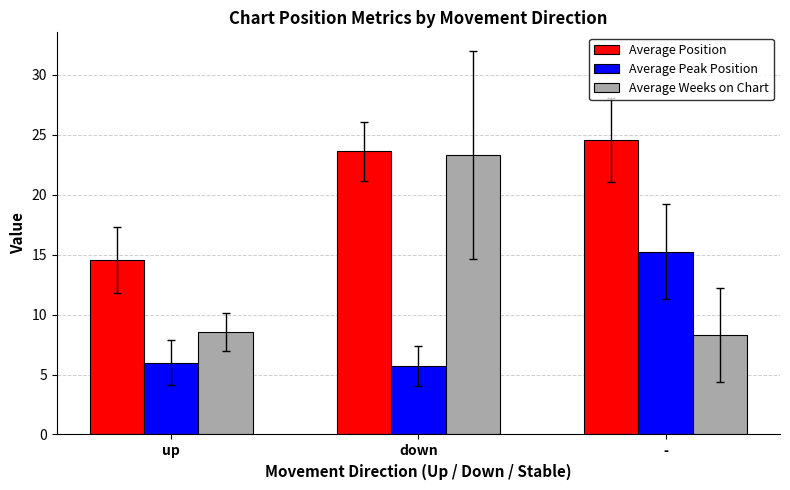

Which series changed the most between up and down?

Average Weeks on Chart